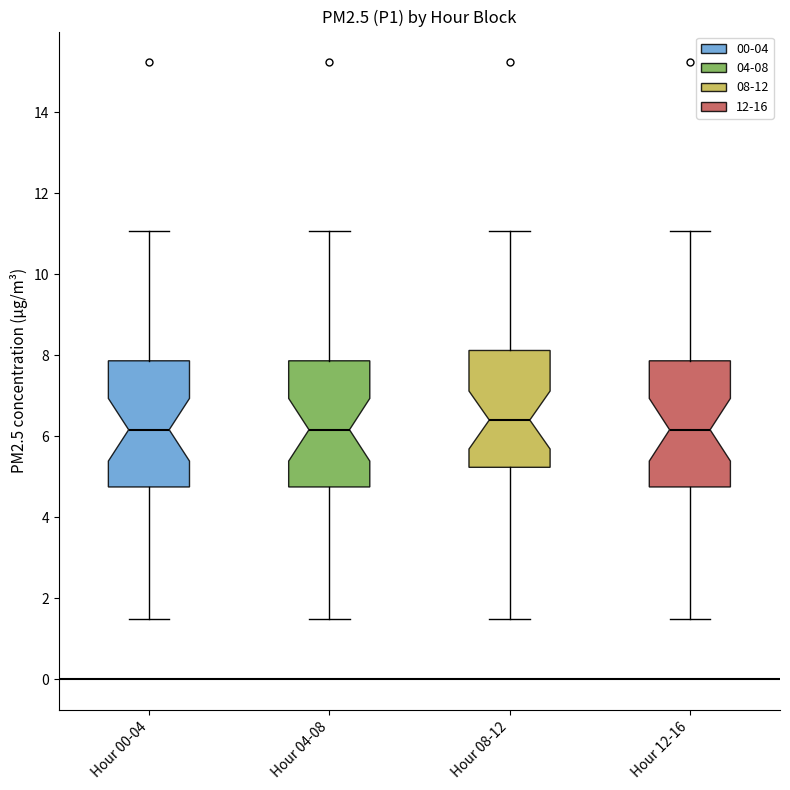

Reading left to right, transcribe this box plot: for each box, give where its median line is, the range the box spans, and where its two whiskers end, as read against the y-axis. The values are not printed on the chart, so give them approximately, as read against the axis.

Hour 00-04: median 6.2, box 4.8 to 7.8, whiskers 1.4 to 11.0
Hour 04-08: median 6.2, box 4.8 to 7.8, whiskers 1.4 to 11.0
Hour 08-12: median 6.4, box 5.2 to 8.2, whiskers 1.4 to 11.0
Hour 12-16: median 6.2, box 4.8 to 7.8, whiskers 1.4 to 11.0